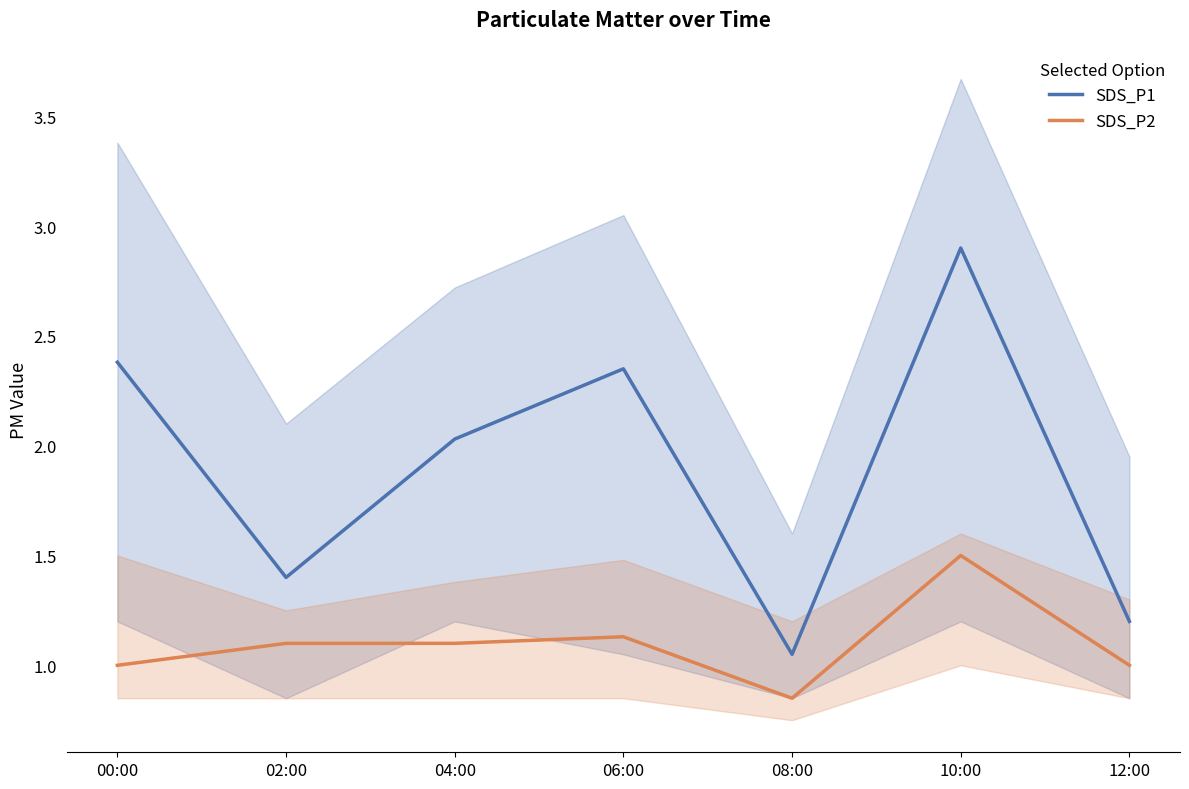

Is the value of SDS_P1 at 02:00 greater than the value of SDS_P2 at 00:00?

Yes